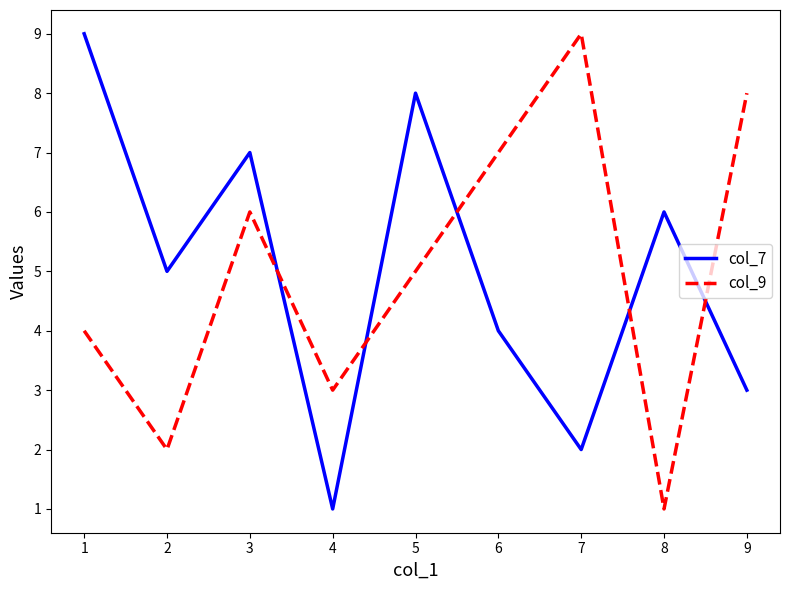

True or false: col_9 has a value of 9 at 7.

True